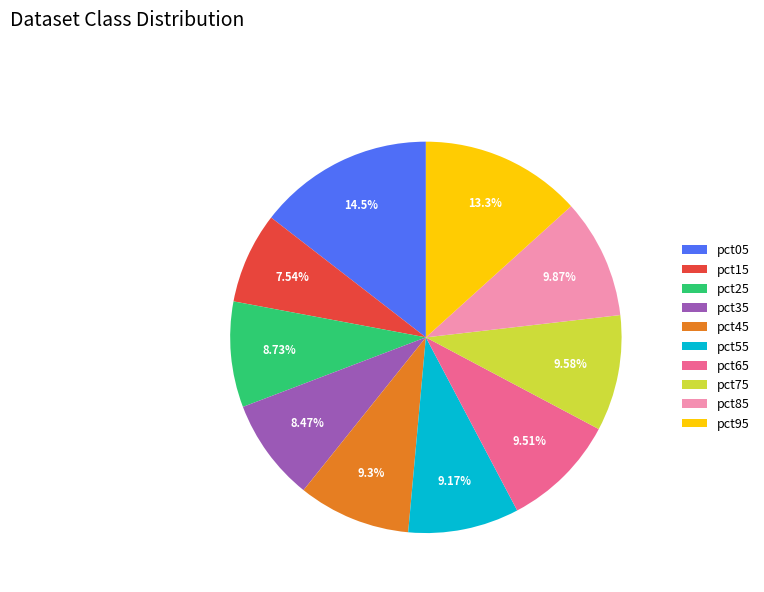

Which slice is the smallest?

pct15